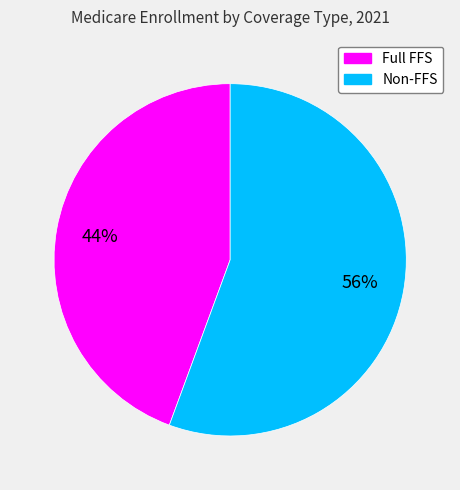

Is there a majority slice in this chart?

Yes